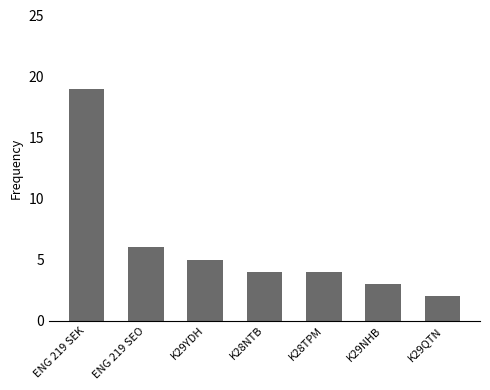

What is the change in value from ENG 219 SEO to K29QTN?

-4